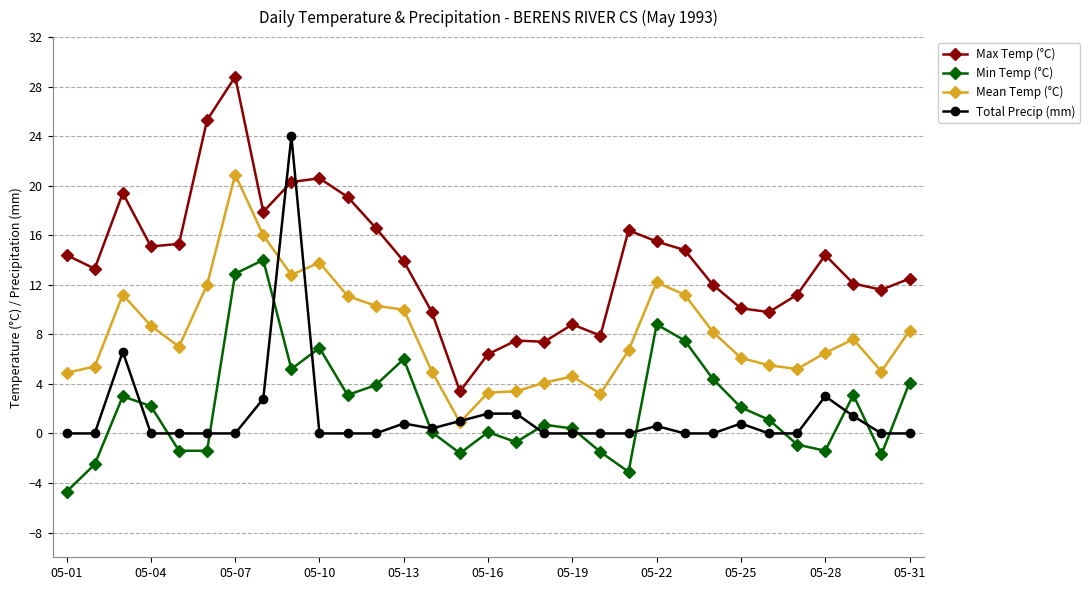

Rank the series by their maximum value, from lowest to highest.

Min Temp (°C), Mean Temp (°C), Total Precip (mm), Max Temp (°C)